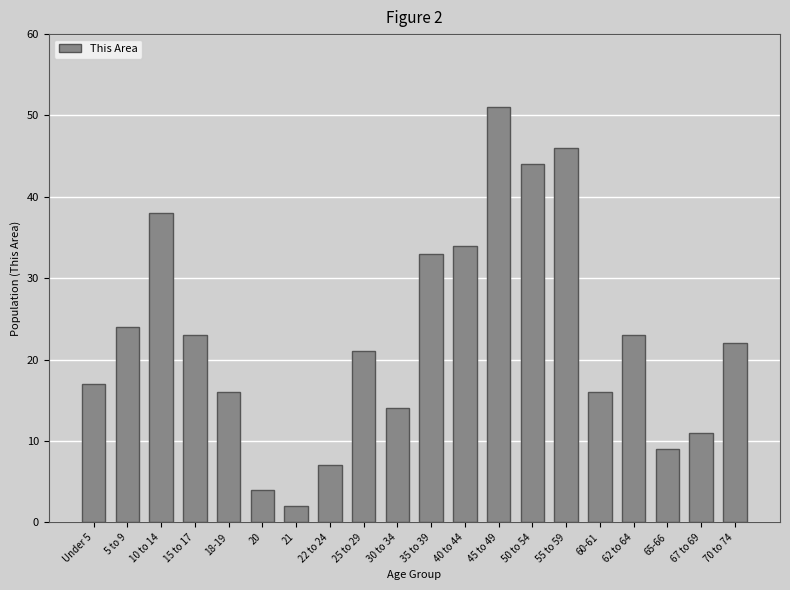

Reading right to left, what are all the values shown in this chart?

22	11	9	23	16	46	44	51	34	33	14	21	7	2	4	16	23	38	24	17